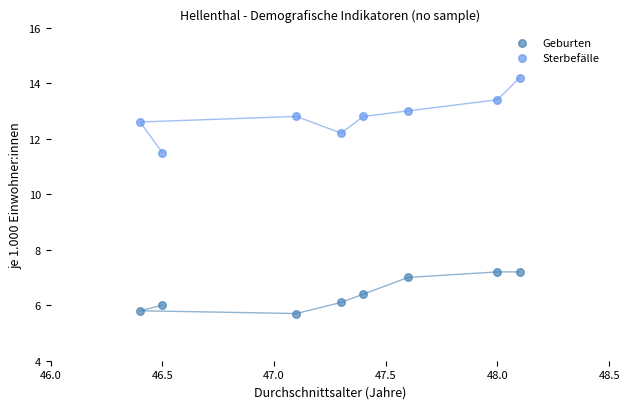

What is the X range (max minus min) for the scatter plot?

1.7